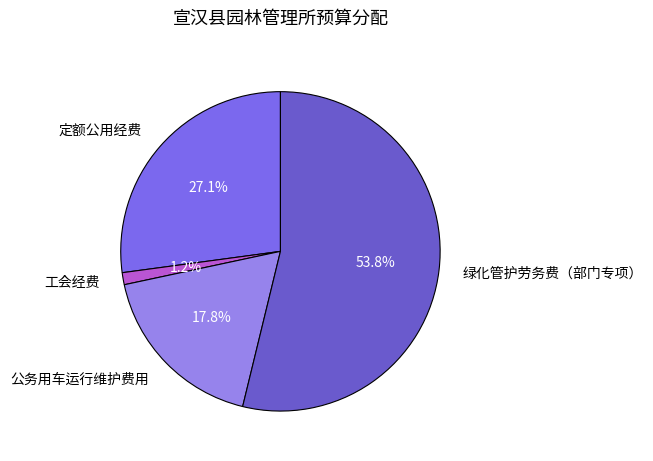

Does 定额公用经费 represent more than half of the total?

No